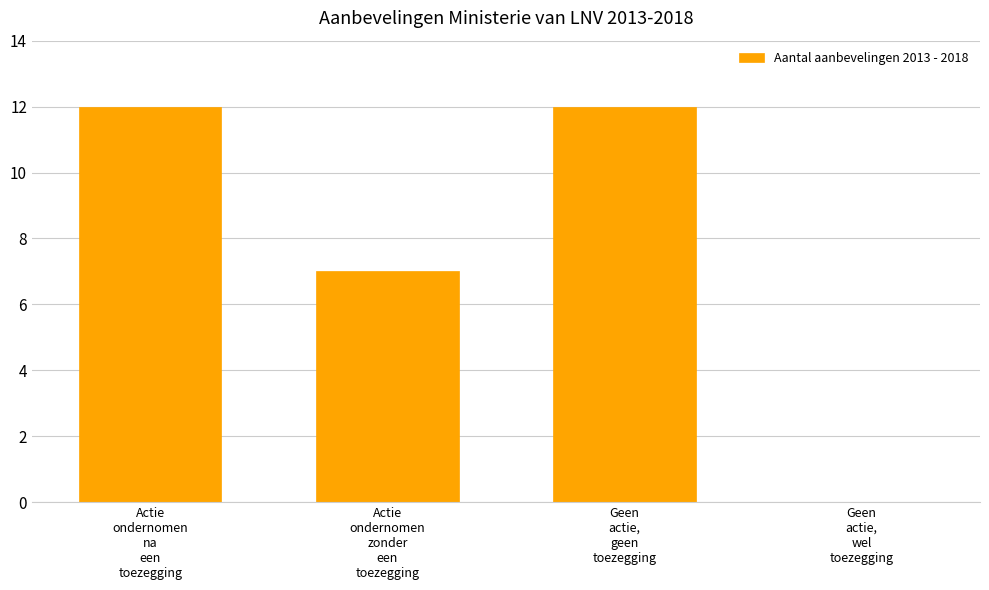

Are the bars grouped side by side (vs. stacked)?

No